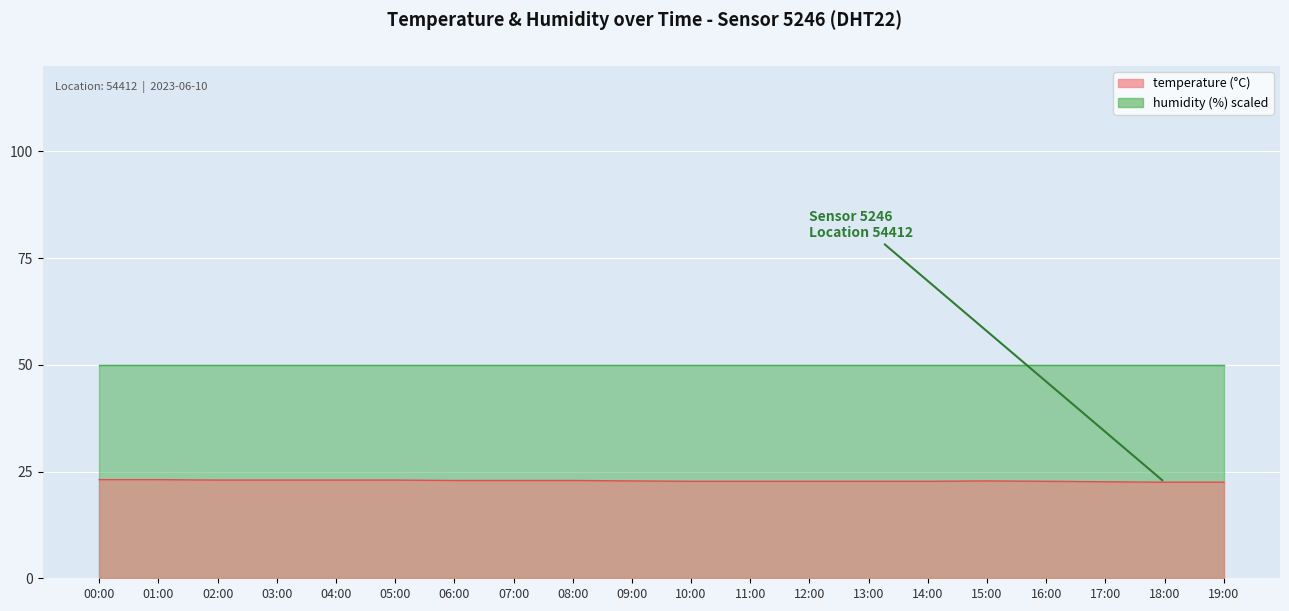

The chart shows a value of 22.5 at 18:00. True or false?

True